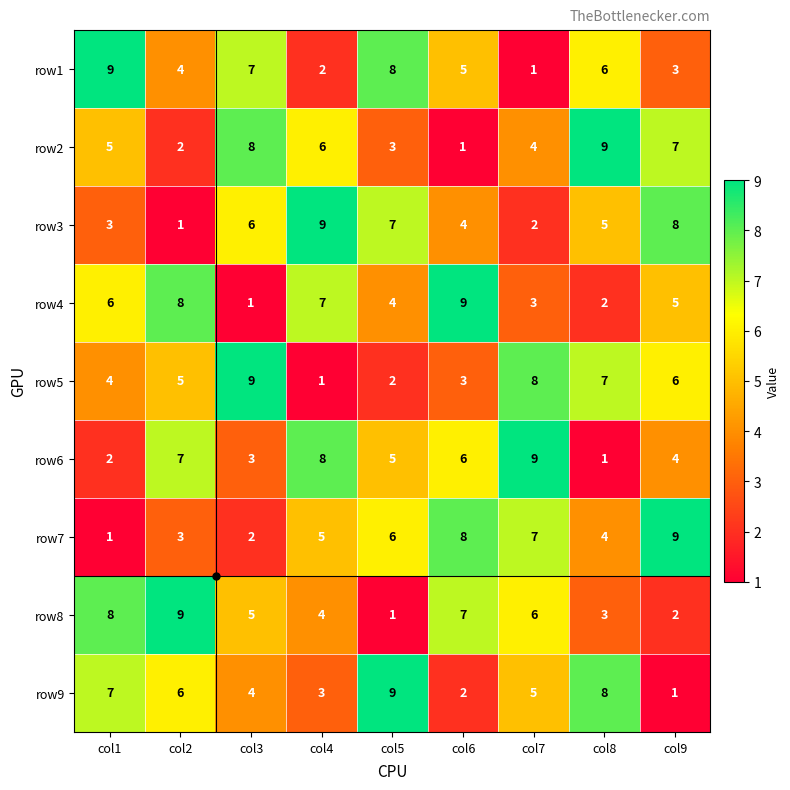

The row6 series shows 1 at col8. True or false?

True